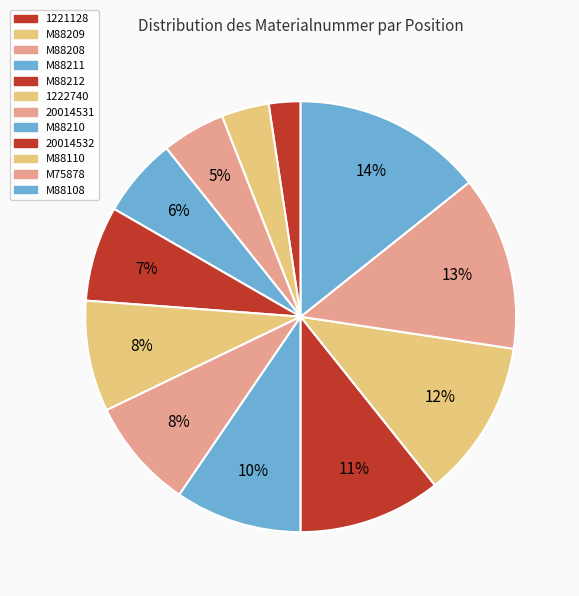

Approximately how many times larger is the value at 1222740 compared to M75878?

0.6